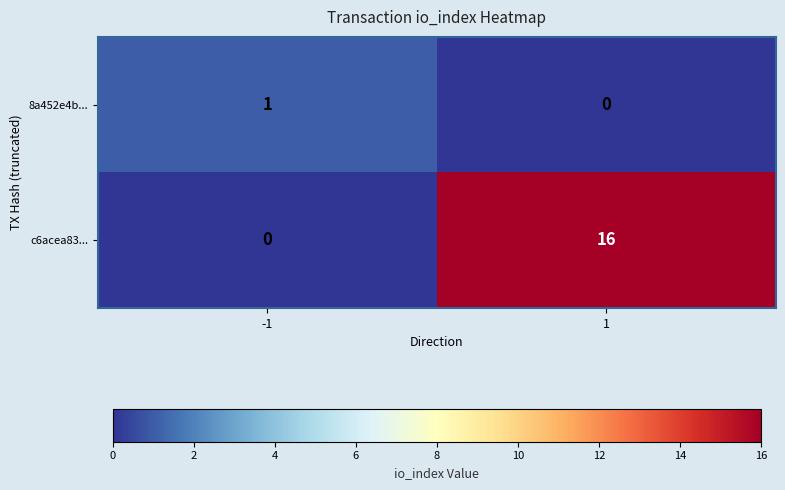

Reading right to left, what are all the values shown in this chart?

8a452e4b...: 0	1
c6acea83...: 16	0